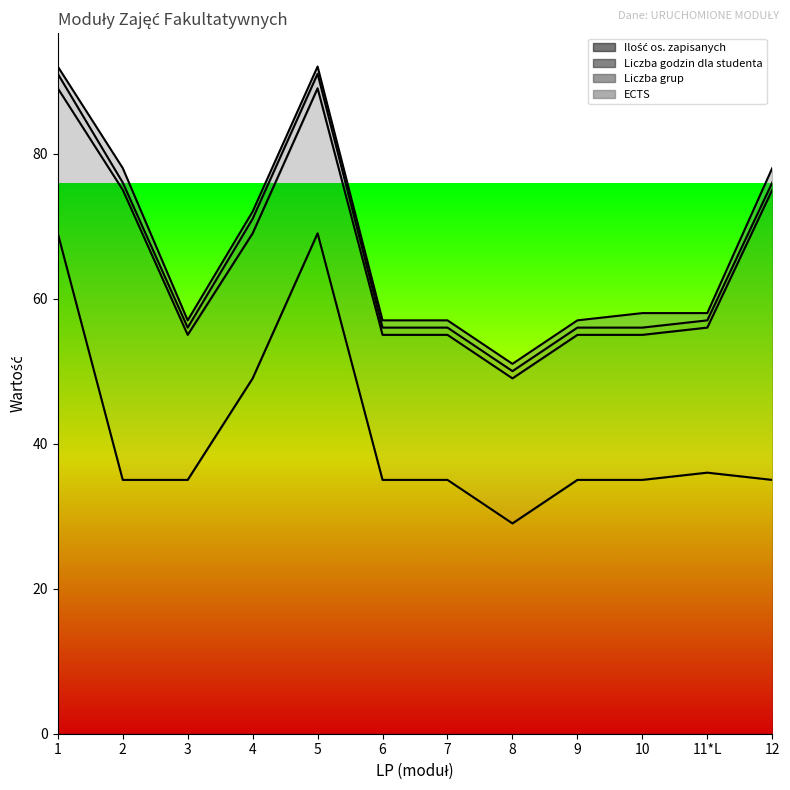

What is the difference between the maximum and minimum values in the Liczba godzin dla studenta series?

20